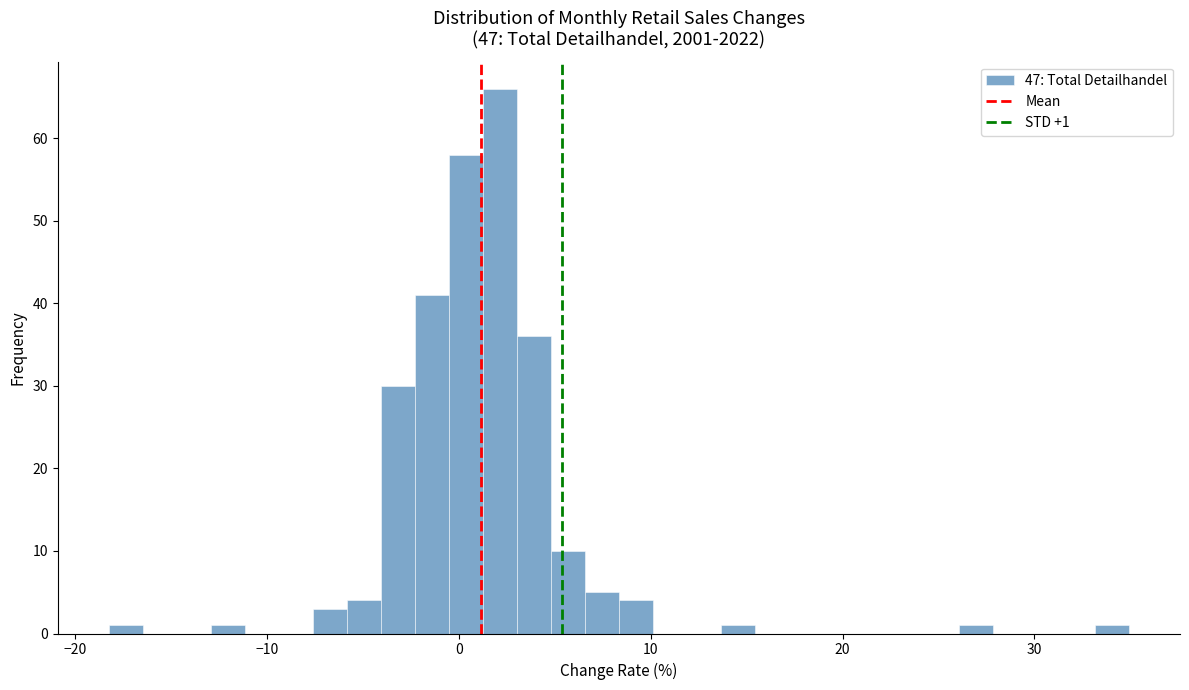

Around what value on the x-axis is the tallest bar? Give the approximate position of its centre, as read against the axis.

2